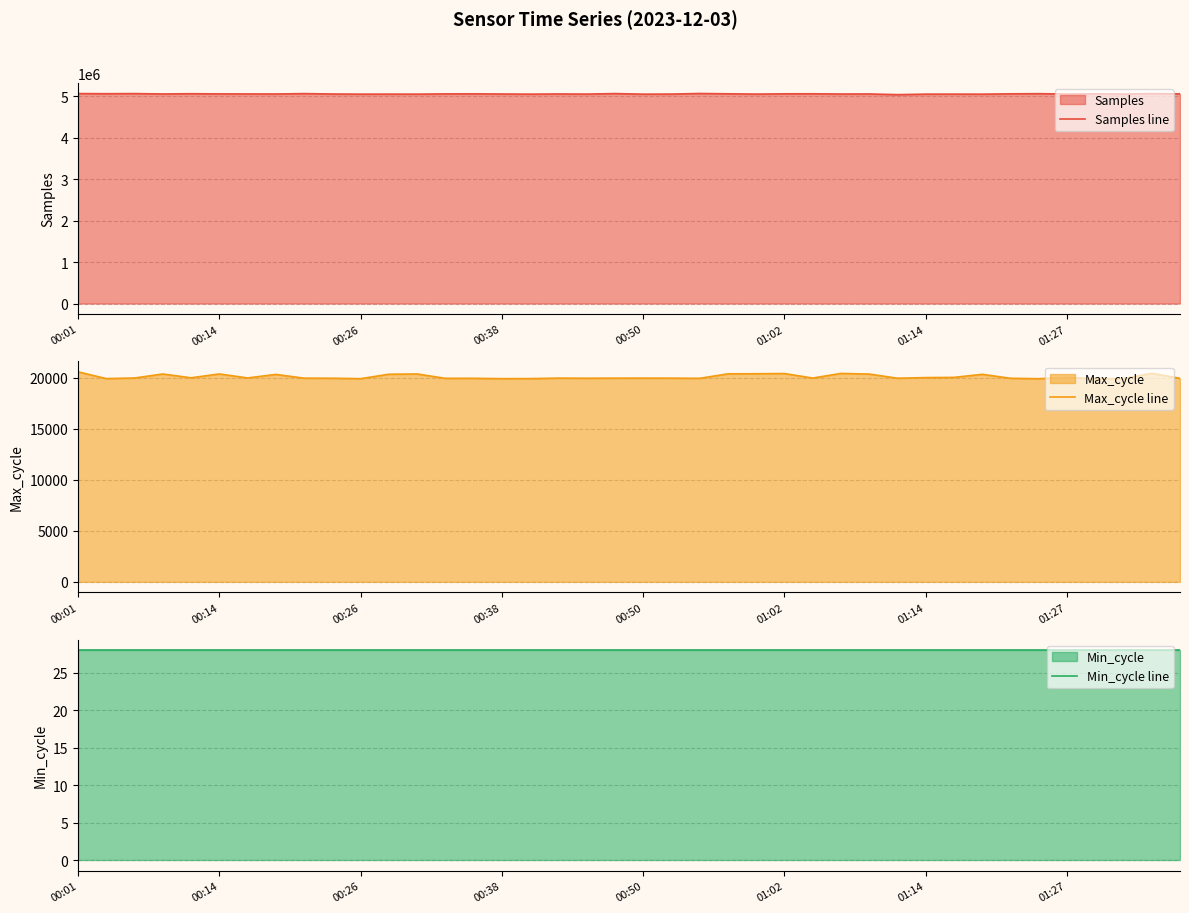

At which category is the sum across all series the highest?

22